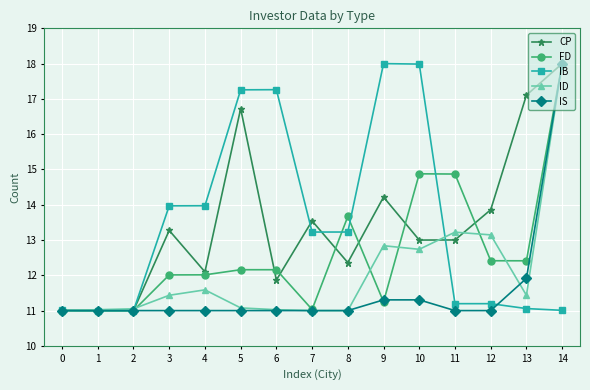

The ID series shows 4.7 at 7. True or false?

False